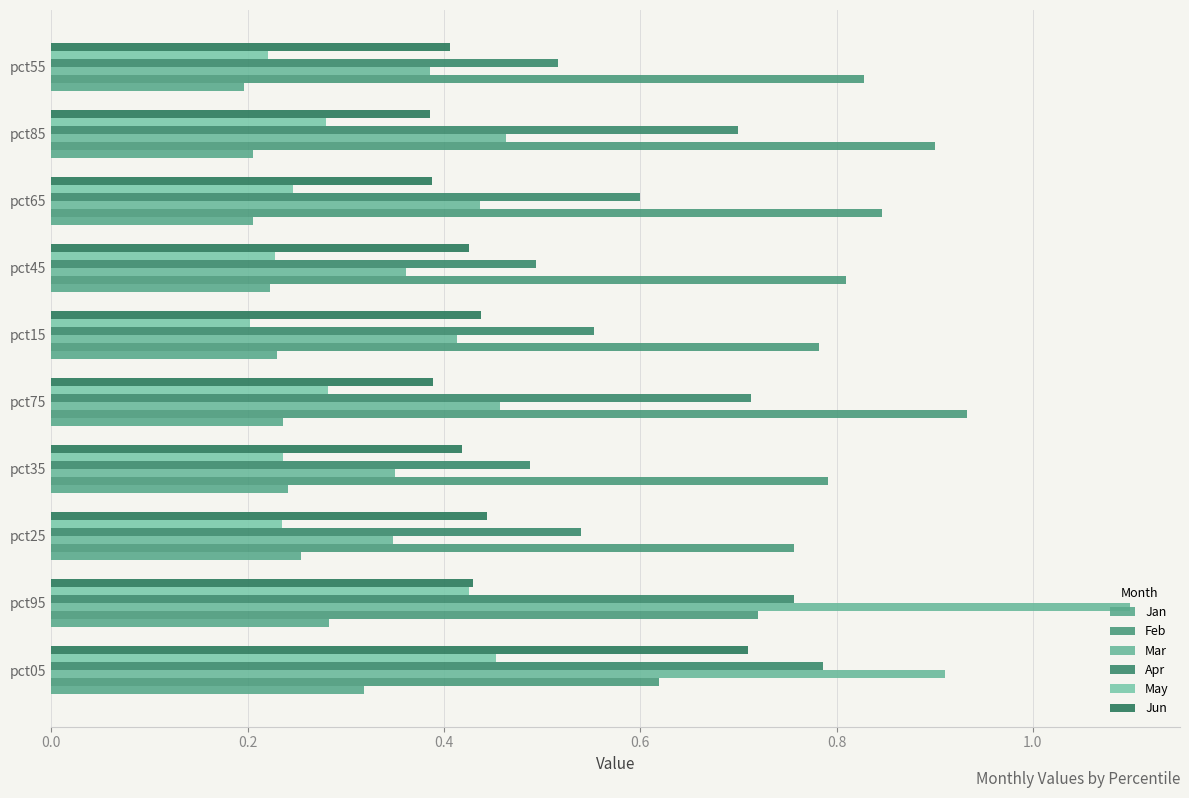

Count the number of categories in the chart.

10